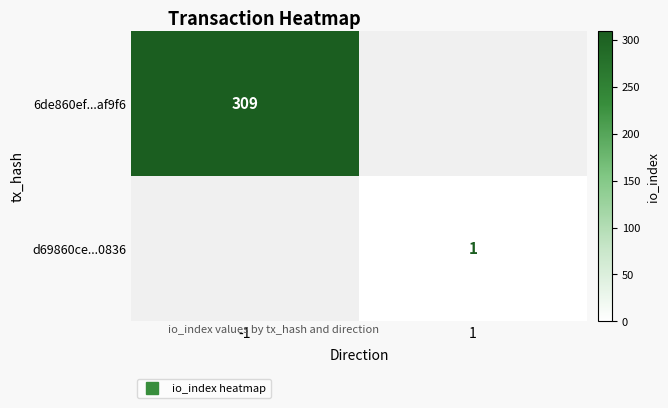

The d69860ce...0836 series shows 0.4 at 1. True or false?

False